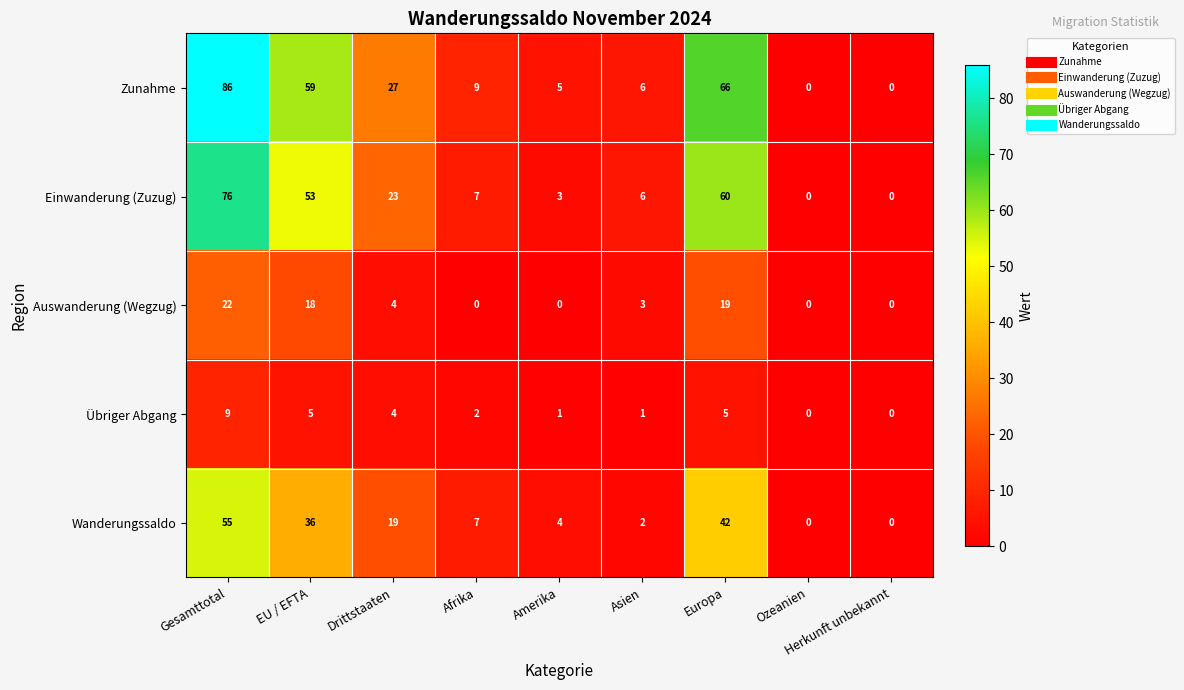

At which category is the sum across all series the highest?

Gesamttotal